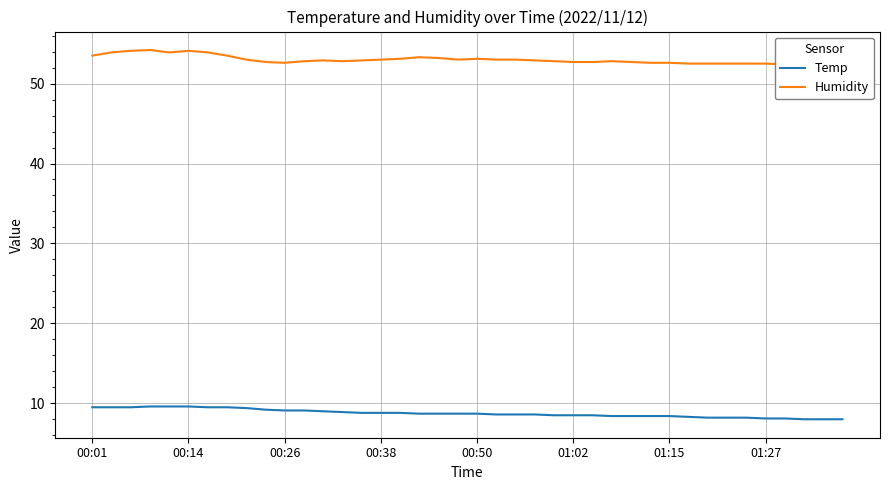

True or false: Humidity has a value of 33.1 at 14.

False